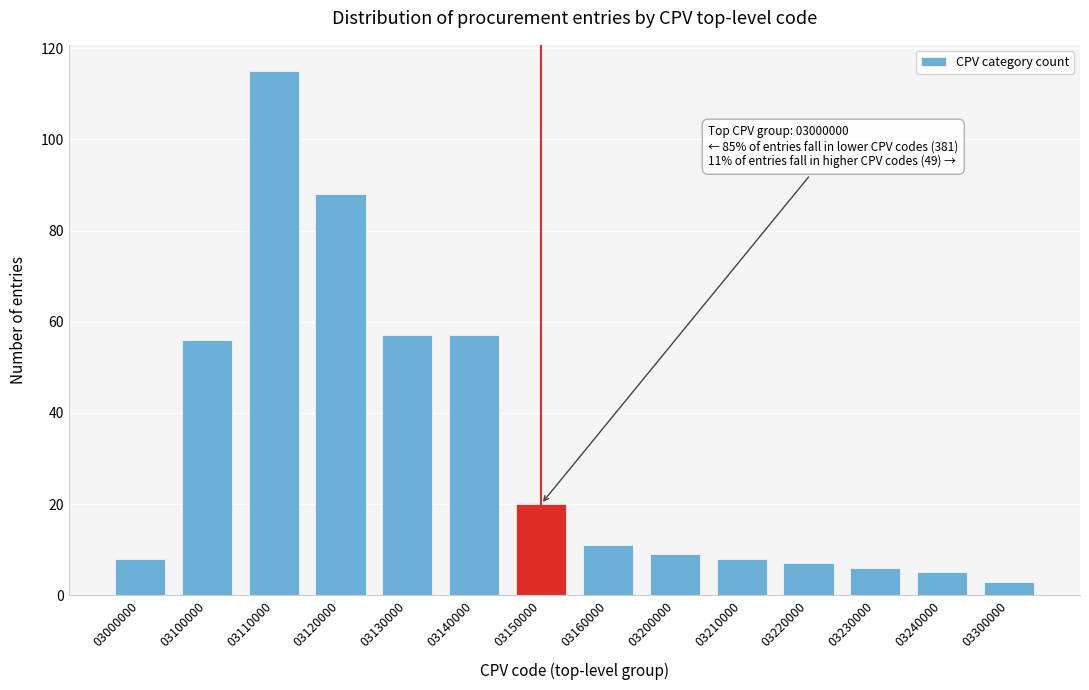

Reading left to right, extract all data points from this chart.

03000000=8	03100000=56	03110000=115	03120000=88	03130000=57	03140000=57	03150000=20	03160000=11	03200000=9	03210000=8	03220000=7	03230000=6	03240000=5	03300000=3